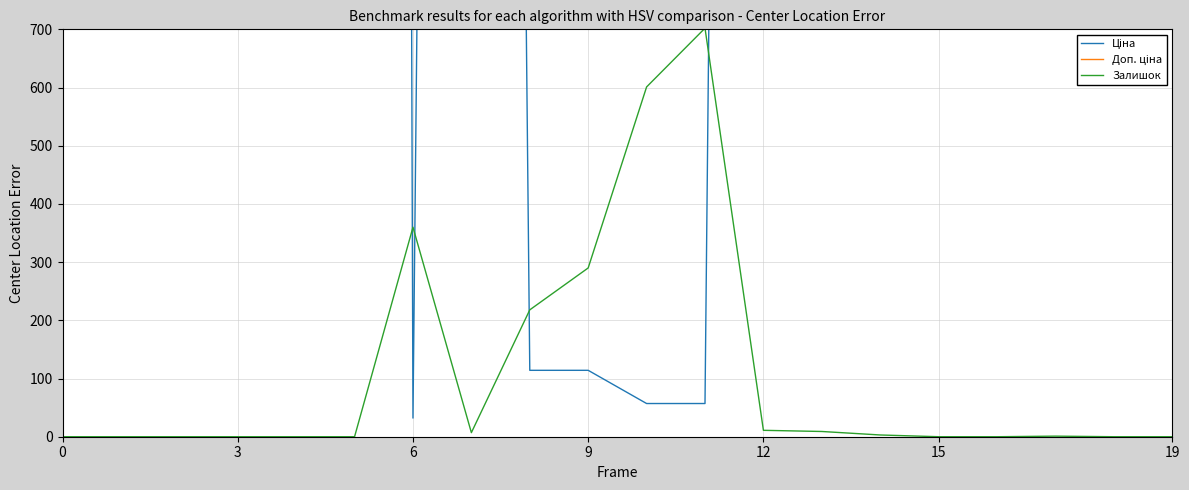

What are all the series names shown in the legend?

Ціна, Доп. ціна, Залишок